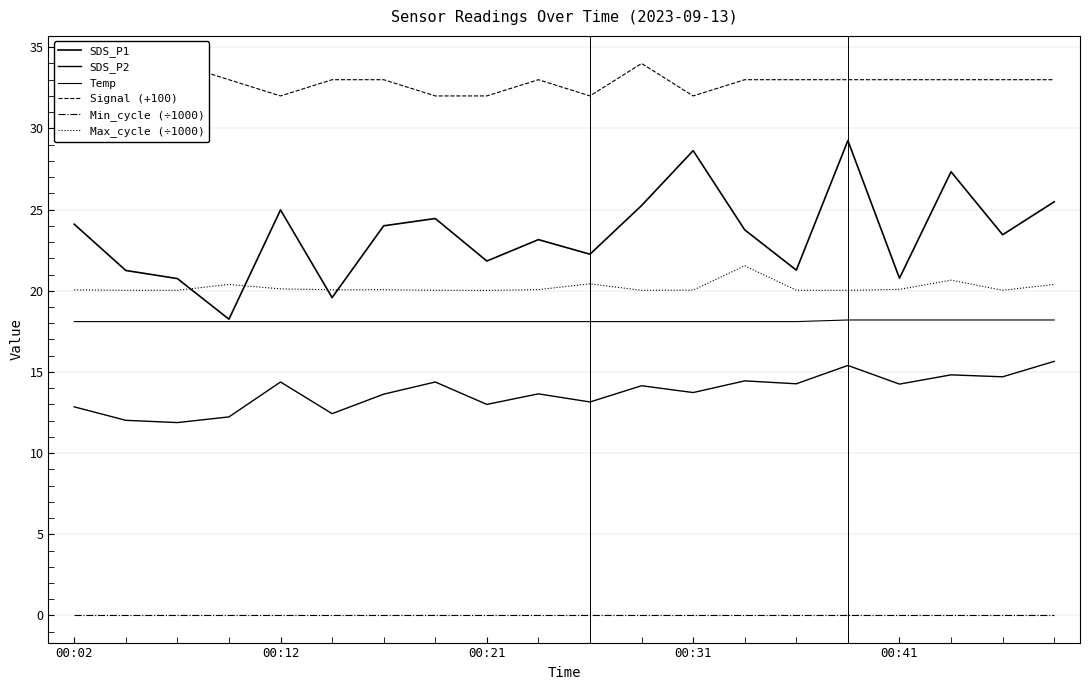

Is this an area chart (filled region under the line)?

No